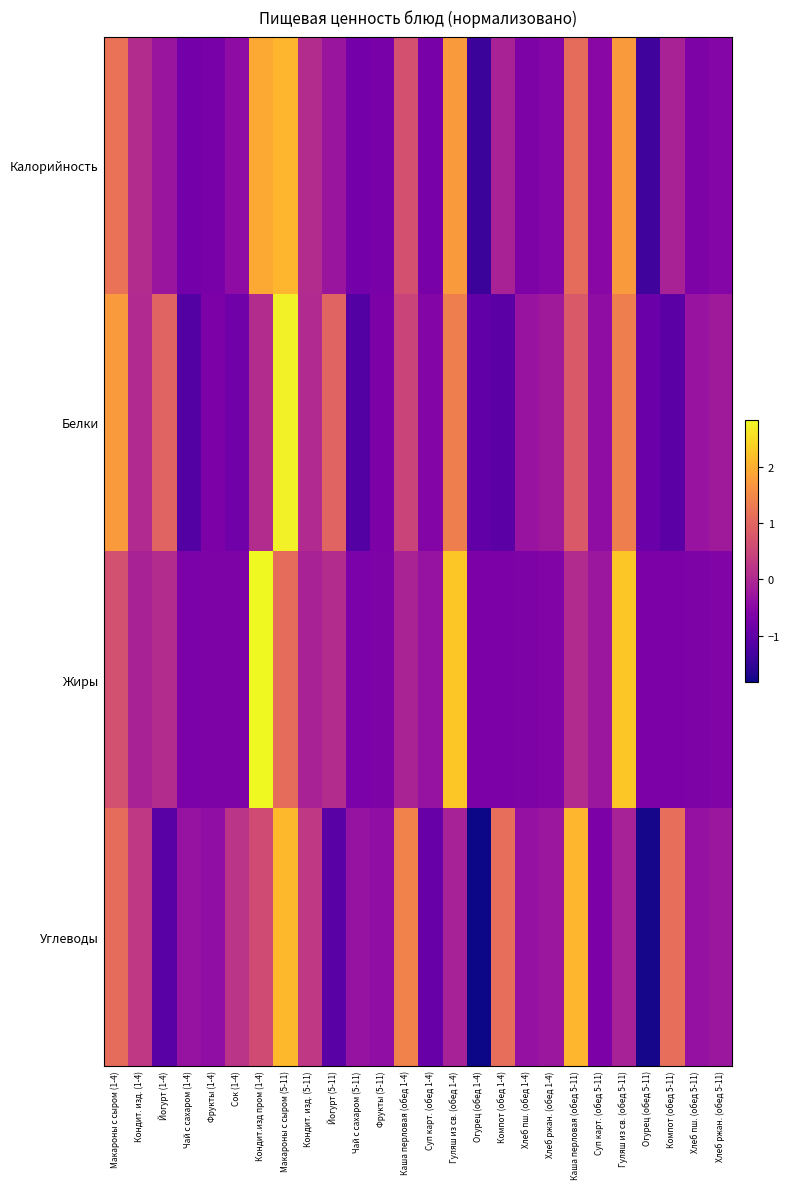

Which label corresponds to the smallest value in the chart?

Огурец (обед 1-4)